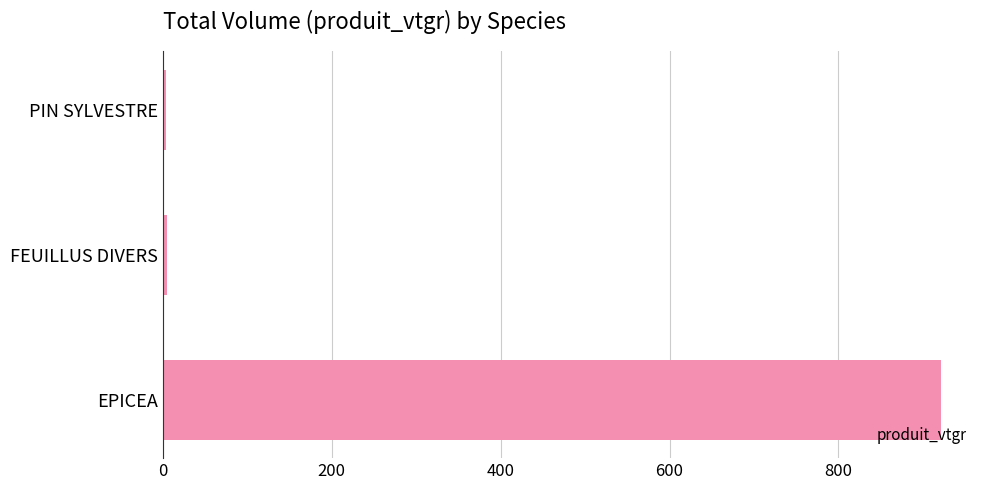

What is the greatest value displayed?

921.5